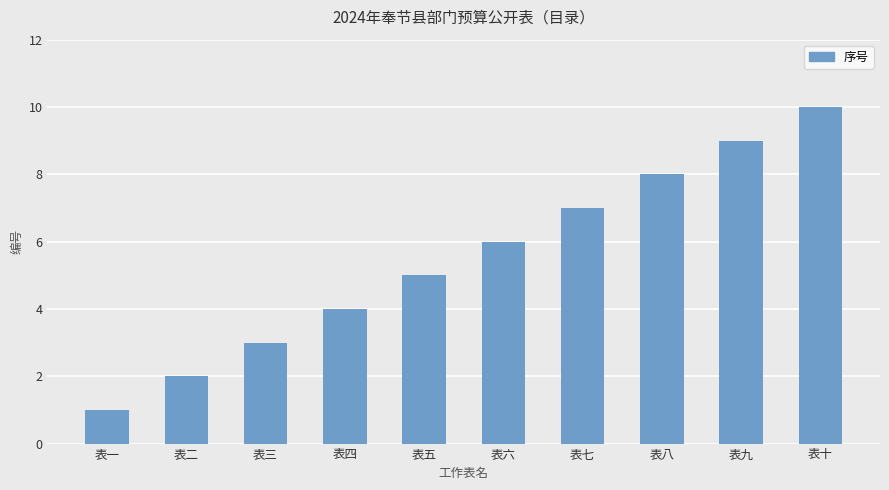

The value at 表十 is 10. True or false?

True